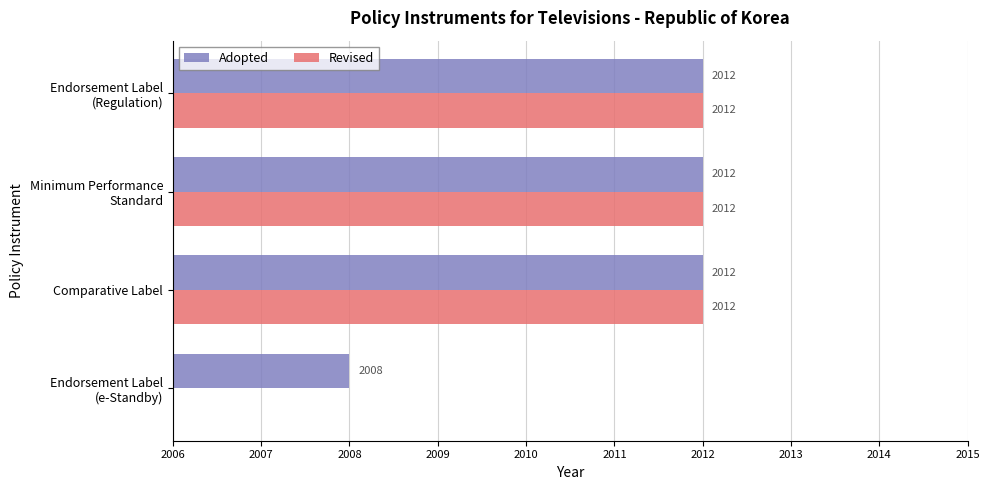

The Revised series shows -1176 at Endorsement Label (e-Standby). True or false?

False